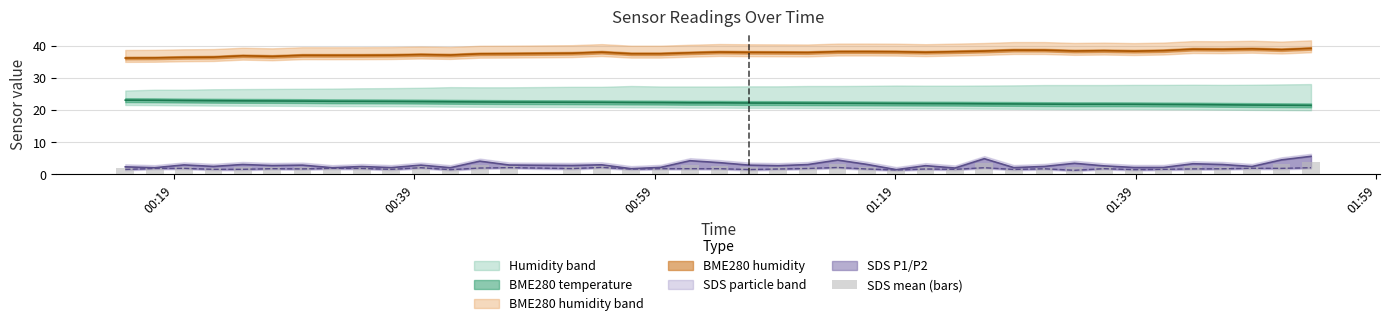

What is the difference between the second highest and minimum values?

2.0